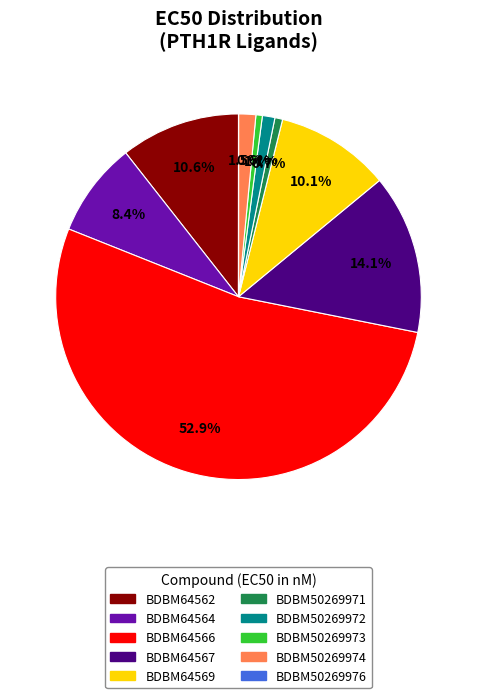

Which category has the biggest portion of the pie?

BDBM64566